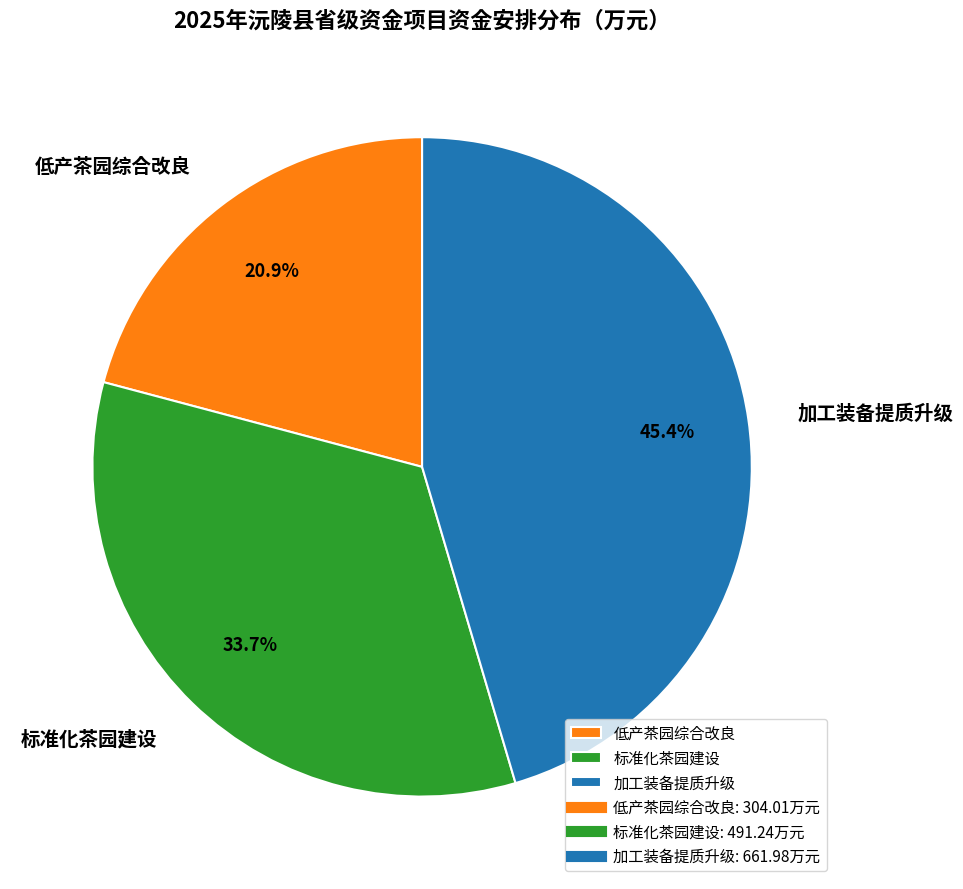

Which category has the biggest portion of the pie?

加工装备提质升级